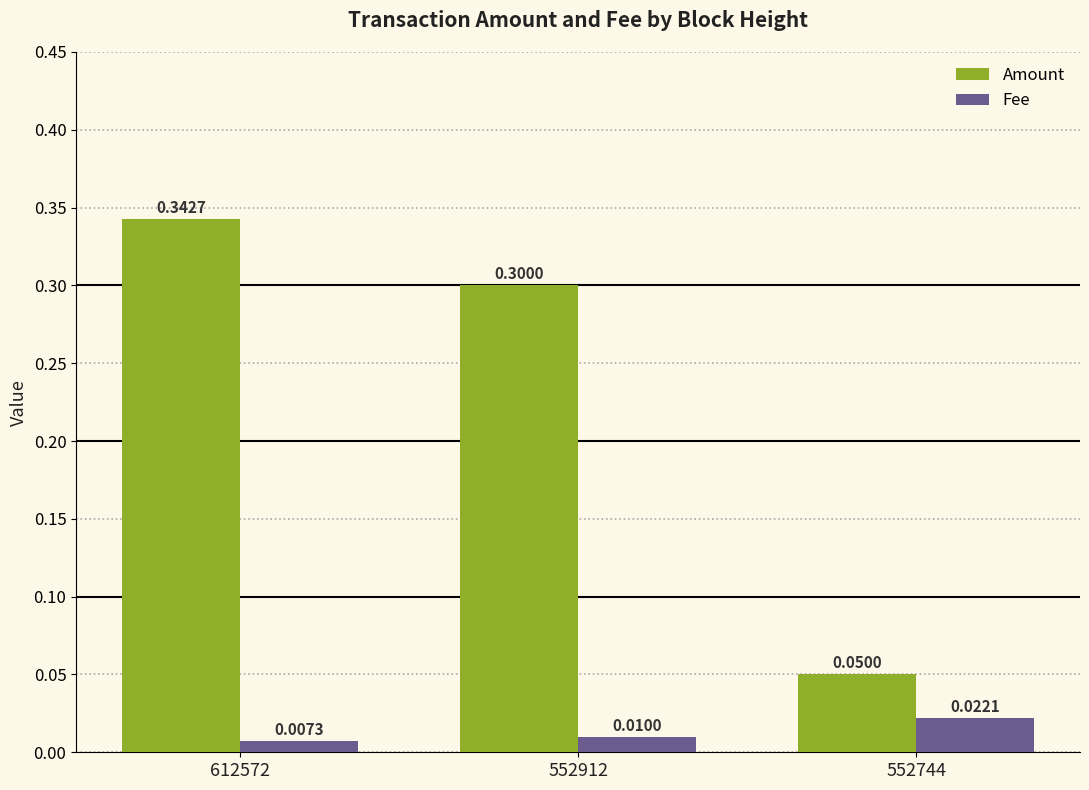

What is the total value across all series at 552912?

0.3